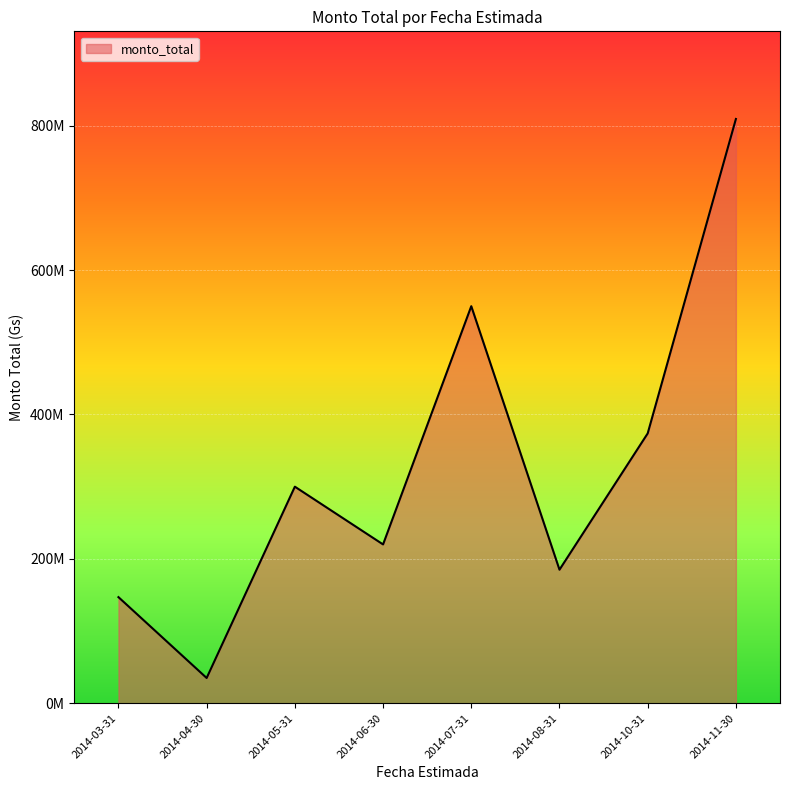

What is the label of the 4th point from the left?

2014-06-30